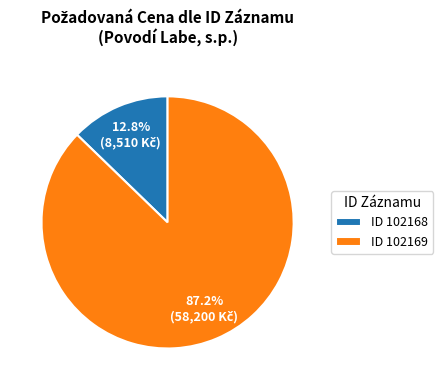

How many slices are in this pie chart?

2